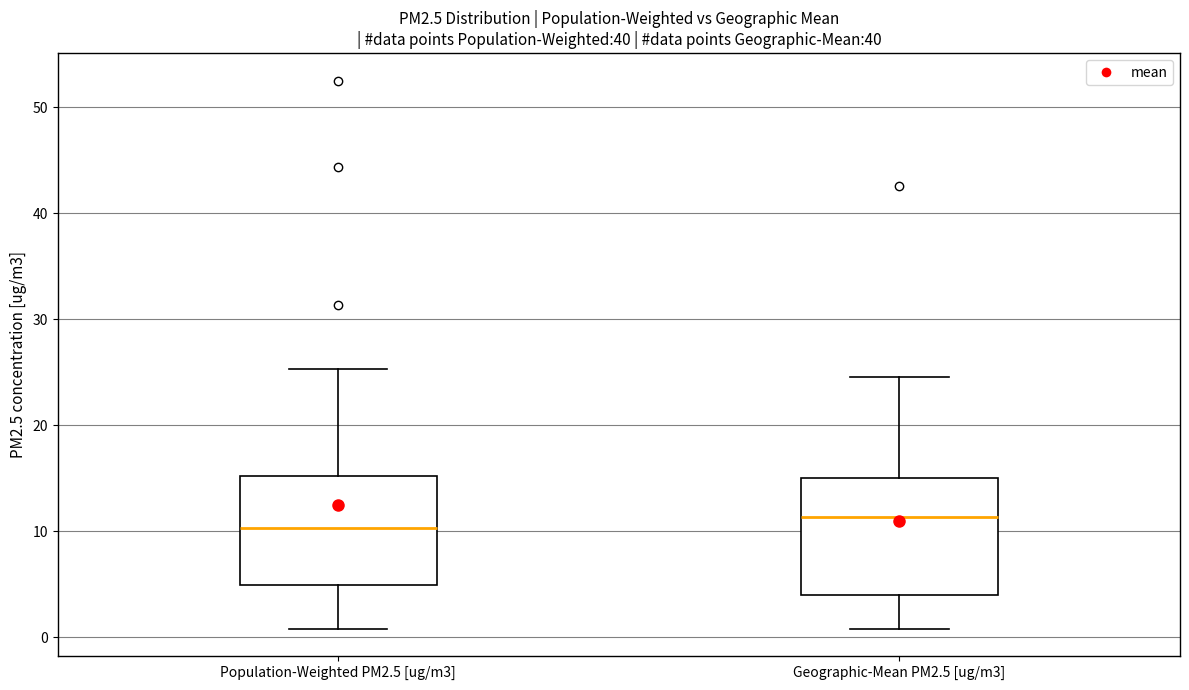

Reading left to right, read every box against the y-axis: the position of its median line, the range the box covers, and the ends of its whiskers. The values are not printed on the chart, so give them approximately, as read against the axis.

Population-Weighted PM2.5 [ug/m3]: median 10, box 5 to 15, whiskers 1 to 25
Geographic-Mean PM2.5 [ug/m3]: median 11, box 4 to 15, whiskers 1 to 25